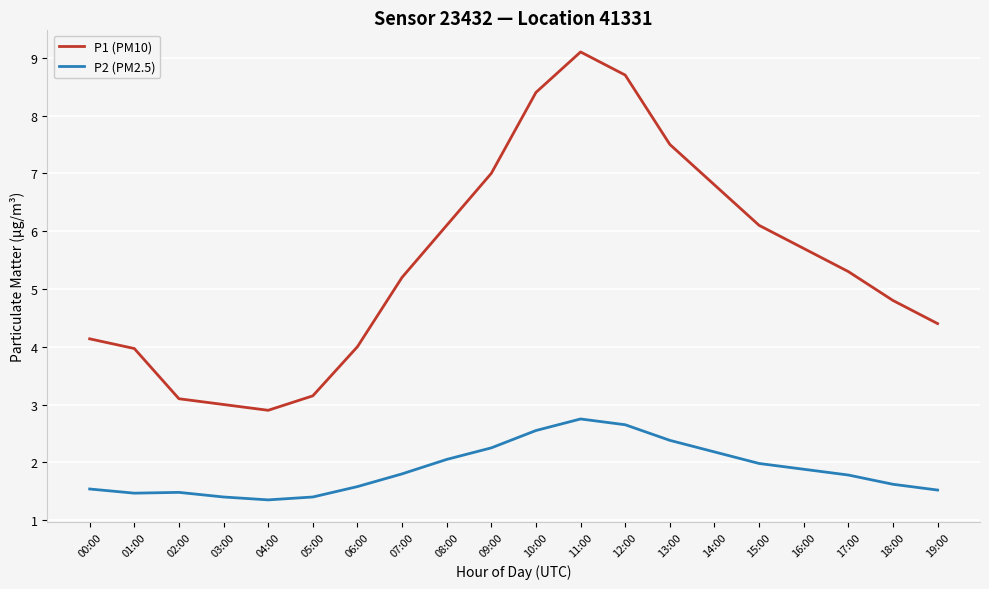

True or false: P1 (PM10) has a value of 1.4 at 02:00.

False